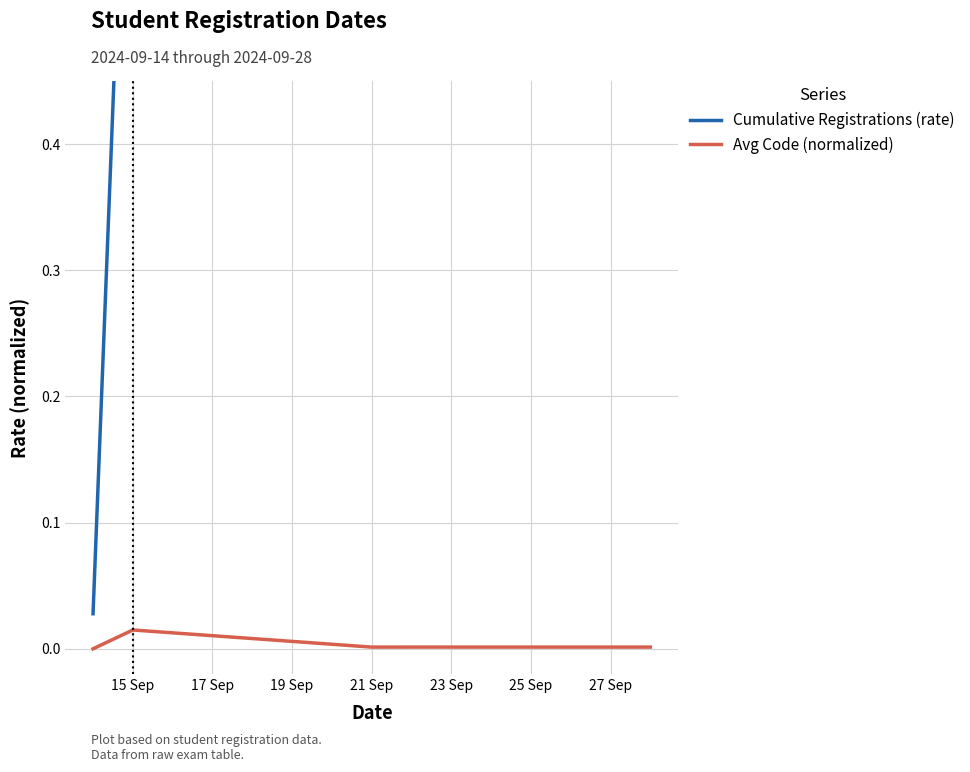

What are all the series names shown in the legend?

Cumulative Registrations (rate), Avg Code (normalized)